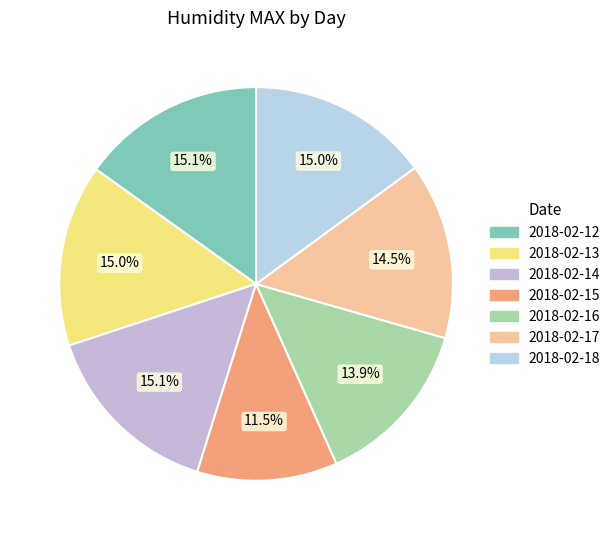

To the nearest percent, what percentage of the pie is 2018-02-14?

15%